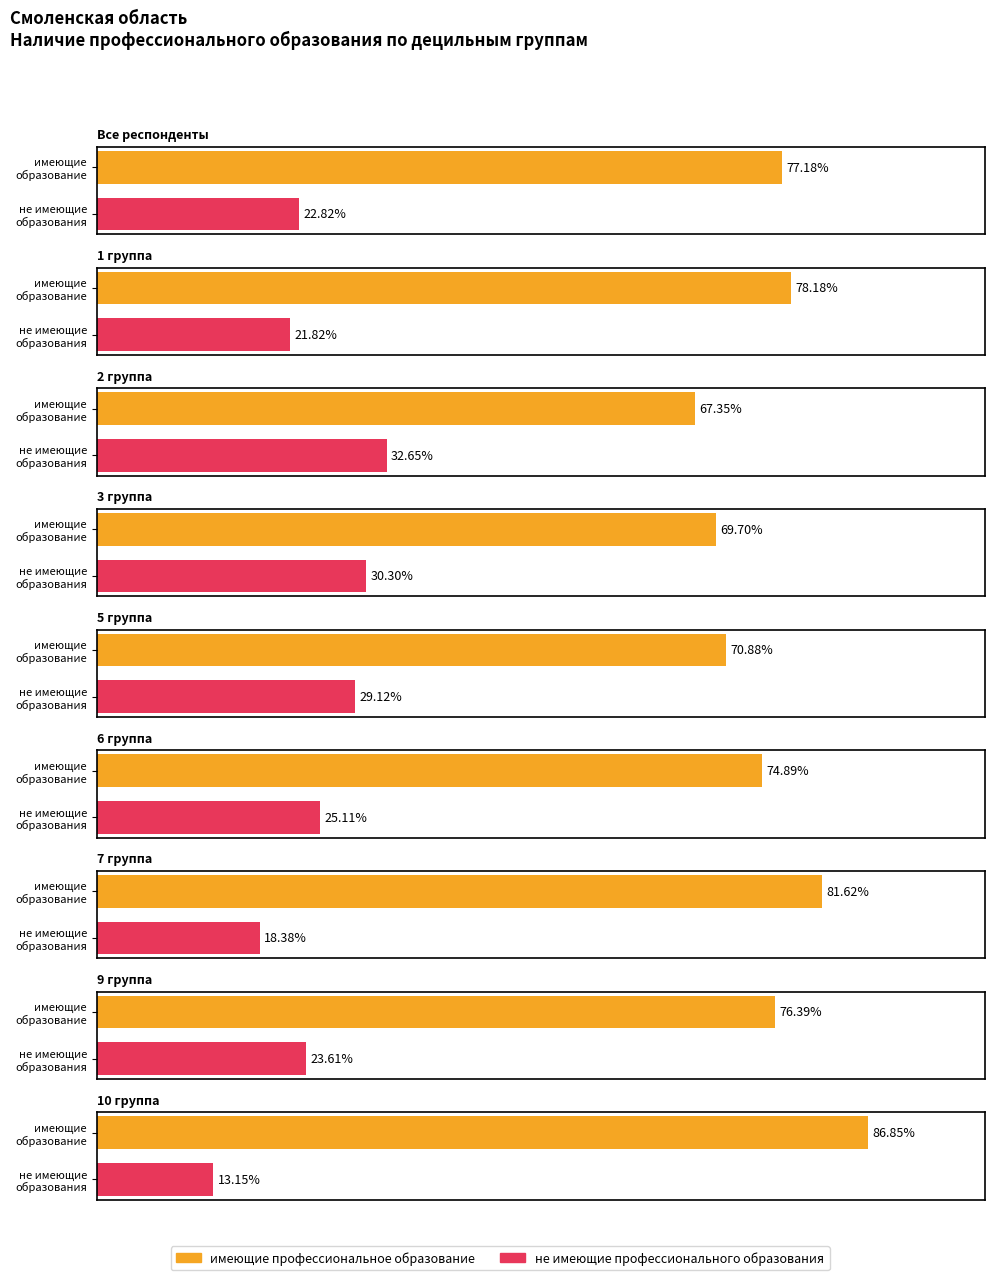

What is the spread (max minus min) of values at 9 группа?

52.8